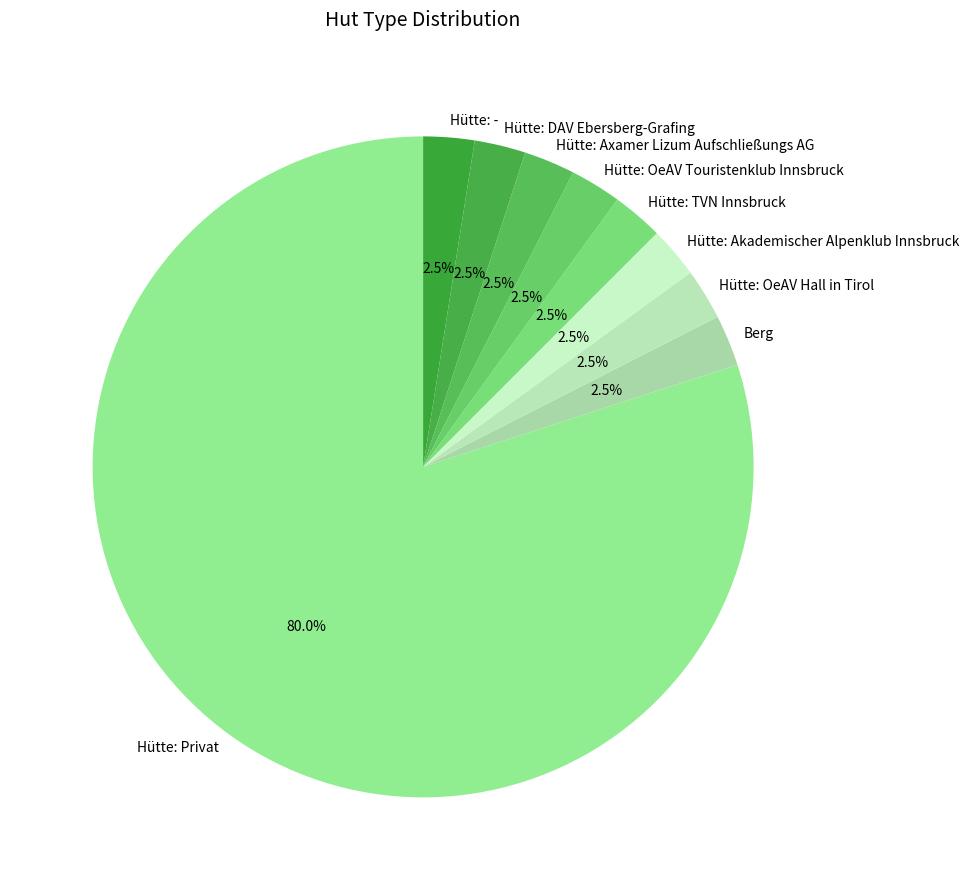

What is the ratio of the value at Hütte: Axamer Lizum Aufschließungs AG to the value at Hütte: -?

1.0